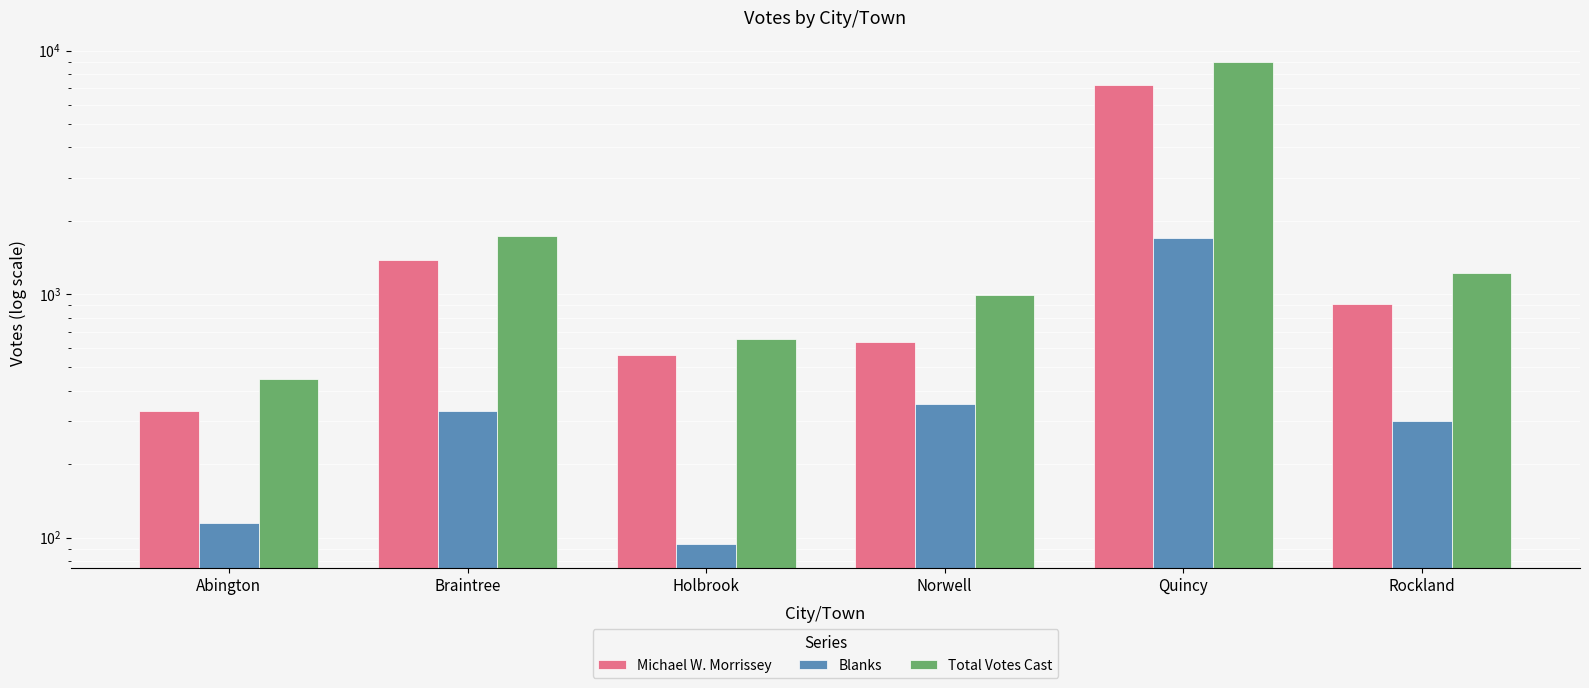

What is the difference between the Blanks values at Abington and Norwell?

240